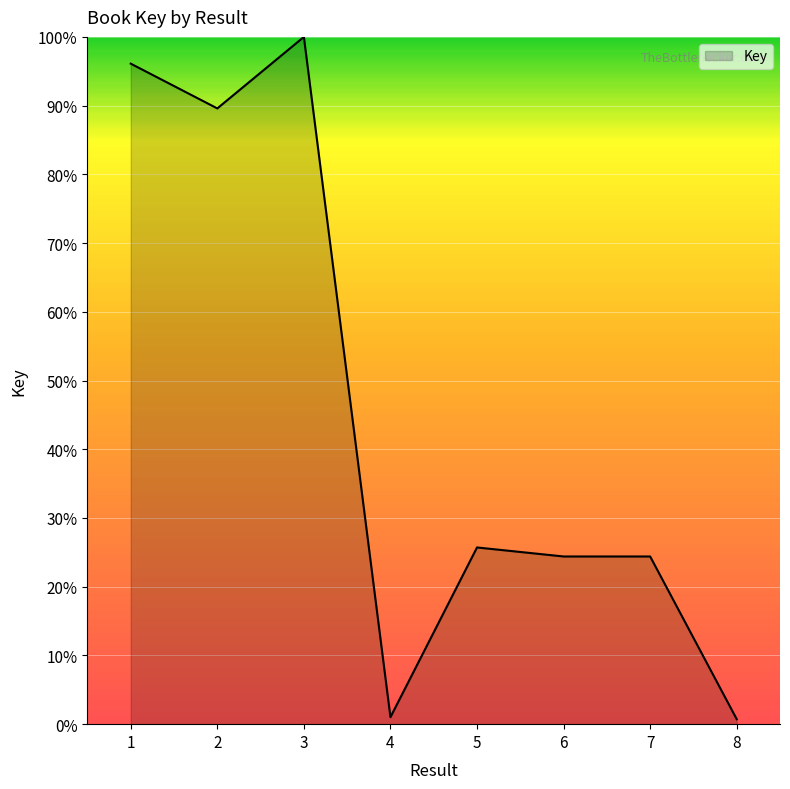

What is the sum of all values?

362.0